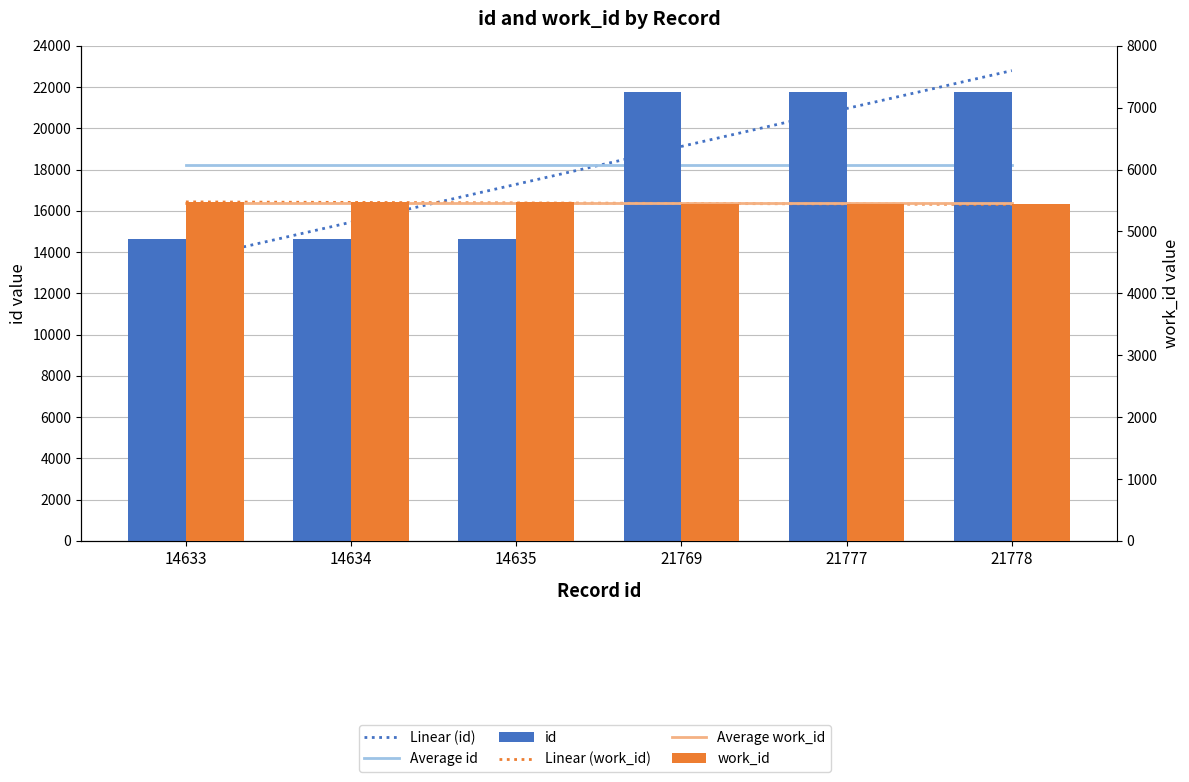

Reading left to right, list all the values displayed in this chart.

Linear (id): 13612.3	15449.1	17285.9	19122.7	20959.5	22796.3
Average id: 18204.3	18204.3	18204.3	18204.3	18204.3	18204.3
id: 14633.0	14634.0	14635.0	21769.0	21777.0	21778.0
Linear (work_id): 5477.6	5469.3	5461.1	5452.9	5444.7	5436.4
Average work_id: 5457.0	5457.0	5457.0	5457.0	5457.0	5457.0
work_id: 5473.0	5473.0	5473.0	5441.0	5441.0	5441.0